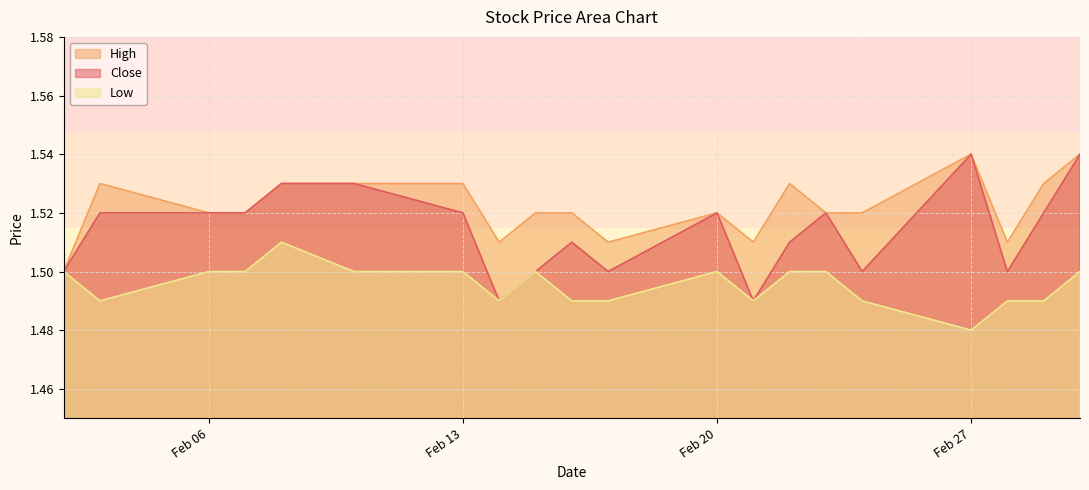

True or false: High and Close intersect in this chart.

False